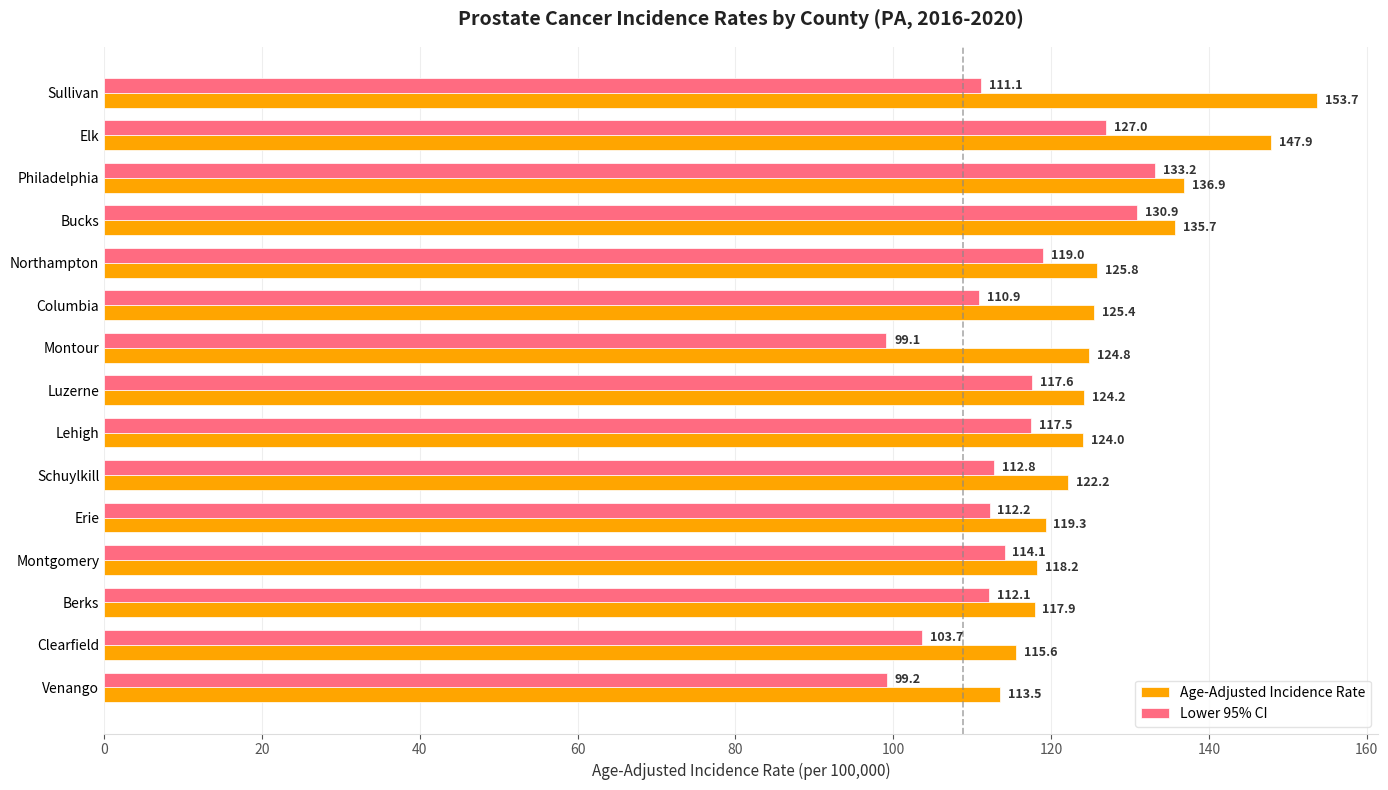

At which category is the sum across all series the highest?

Elk